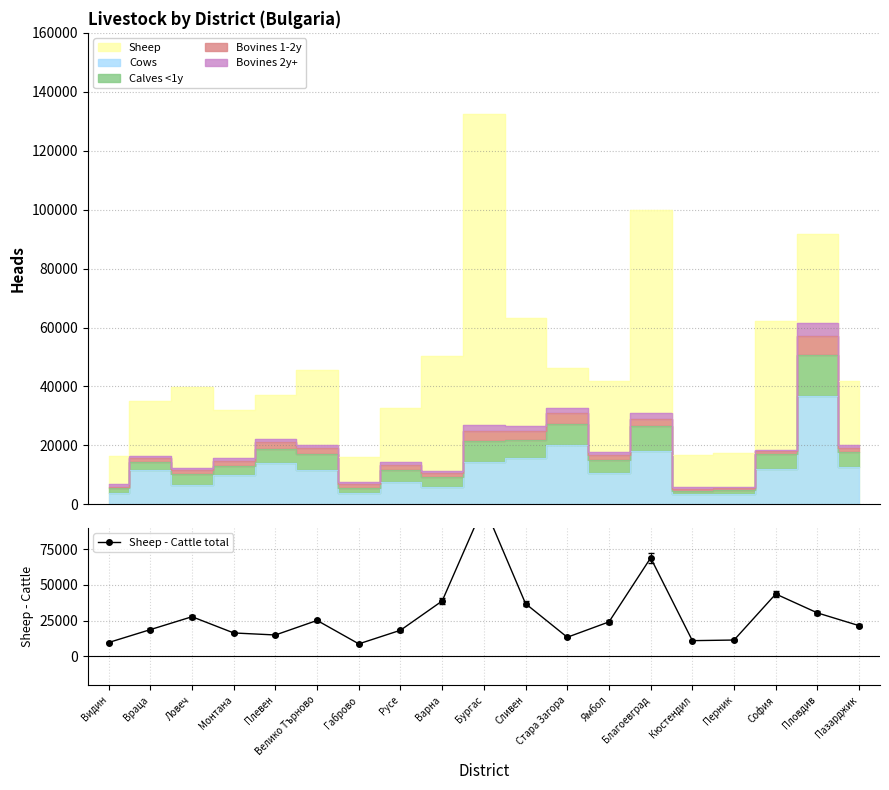

What position from the left is Благоевград?

14